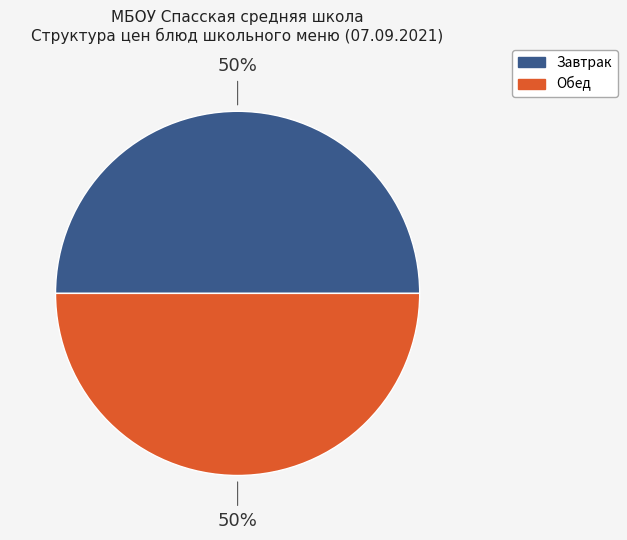

Combined, do Обед and Завтрак account for over 50%?

Yes